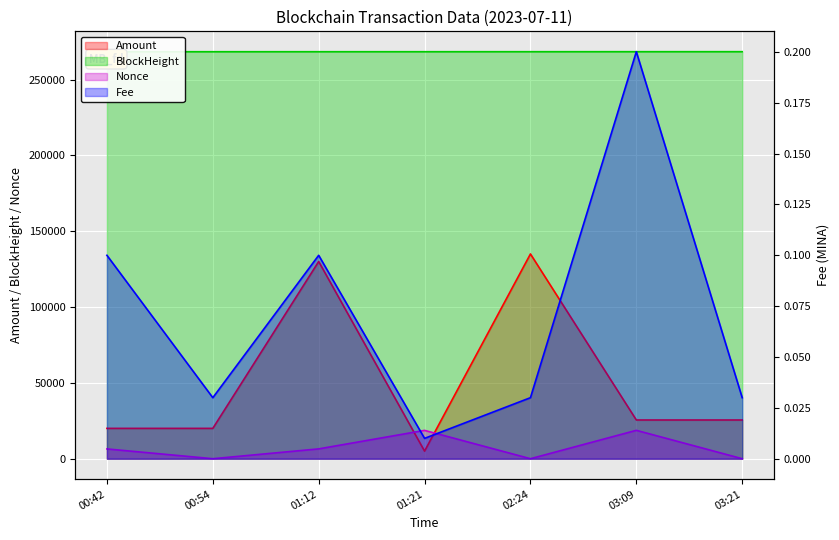

The Nonce series shows 1.0 at 02:24. True or false?

True